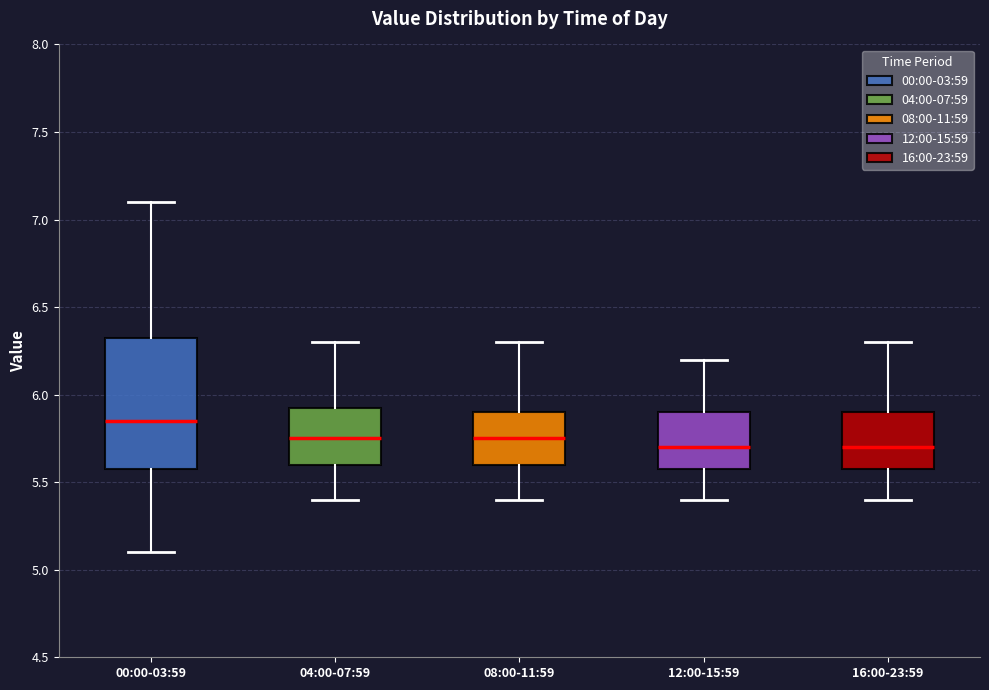

Which box has the highest median line?

00:00-03:59